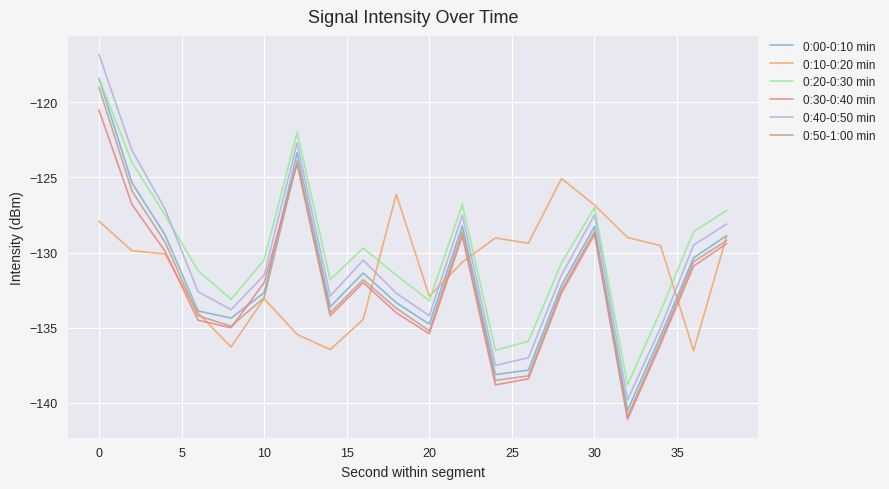

True or false: 0:30-0:40 min and 0:40-0:50 min cross at least once.

False